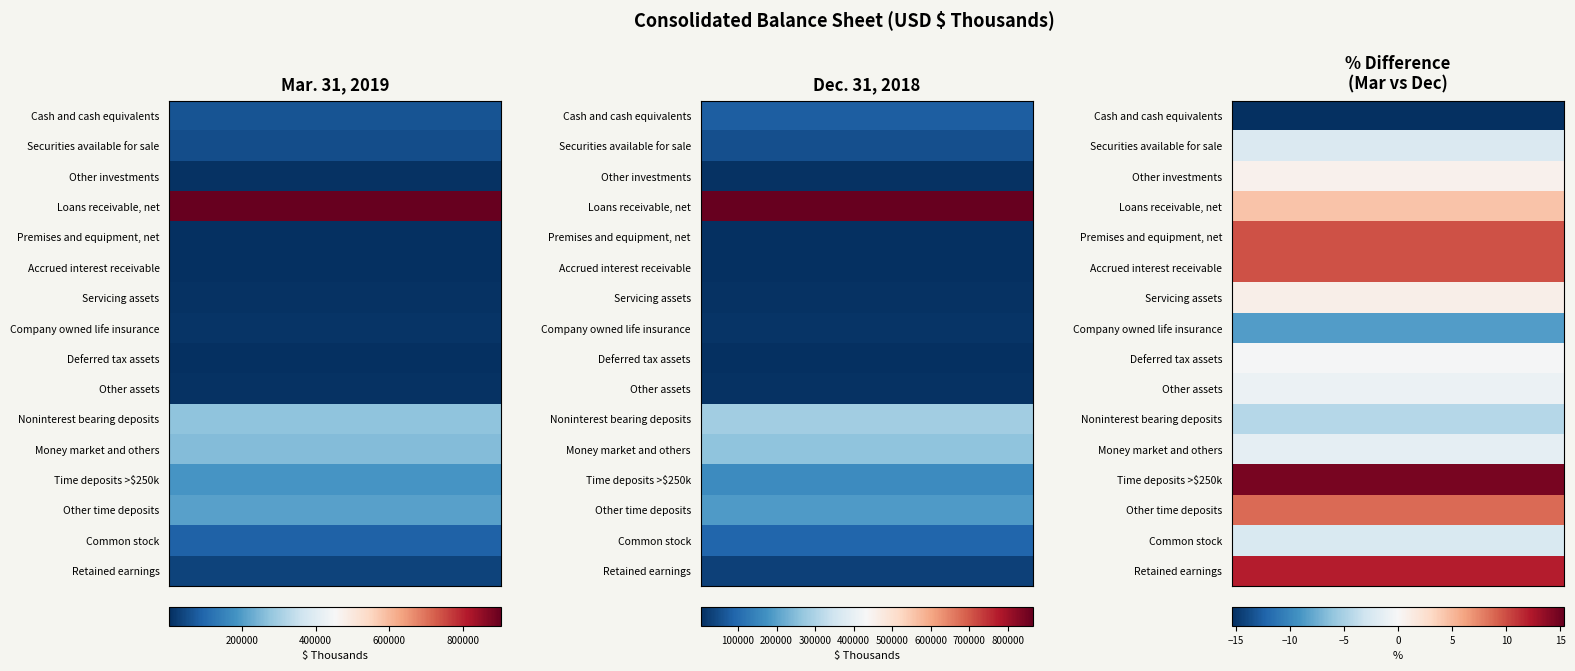

Where is Time deposits >$250k nearest to the value 176221?

1